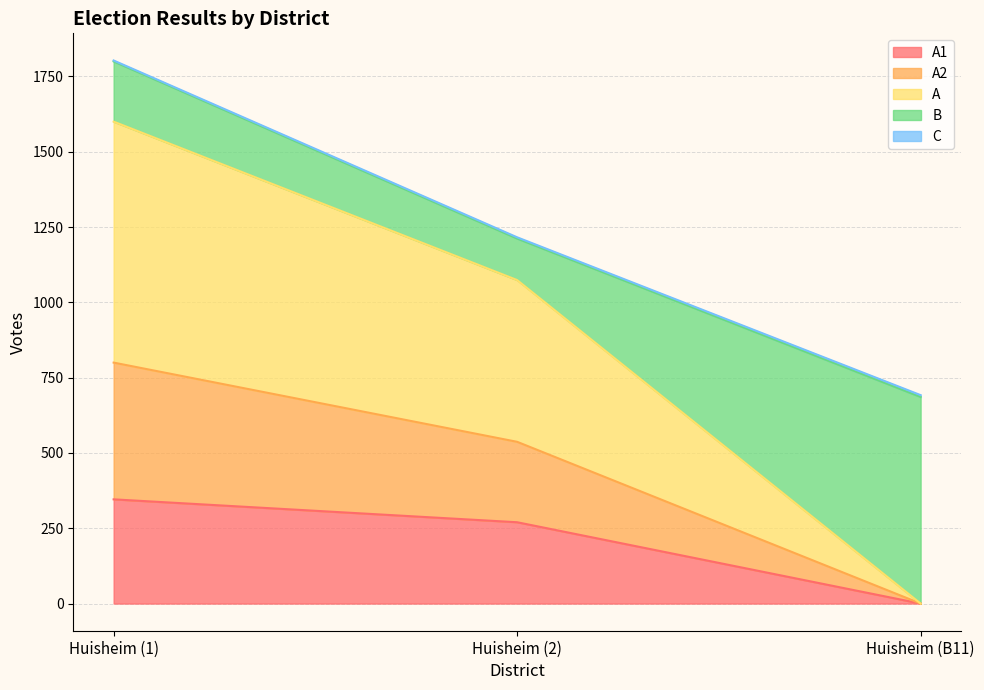

What is the label of the 2nd point from the left?

Huisheim (2)